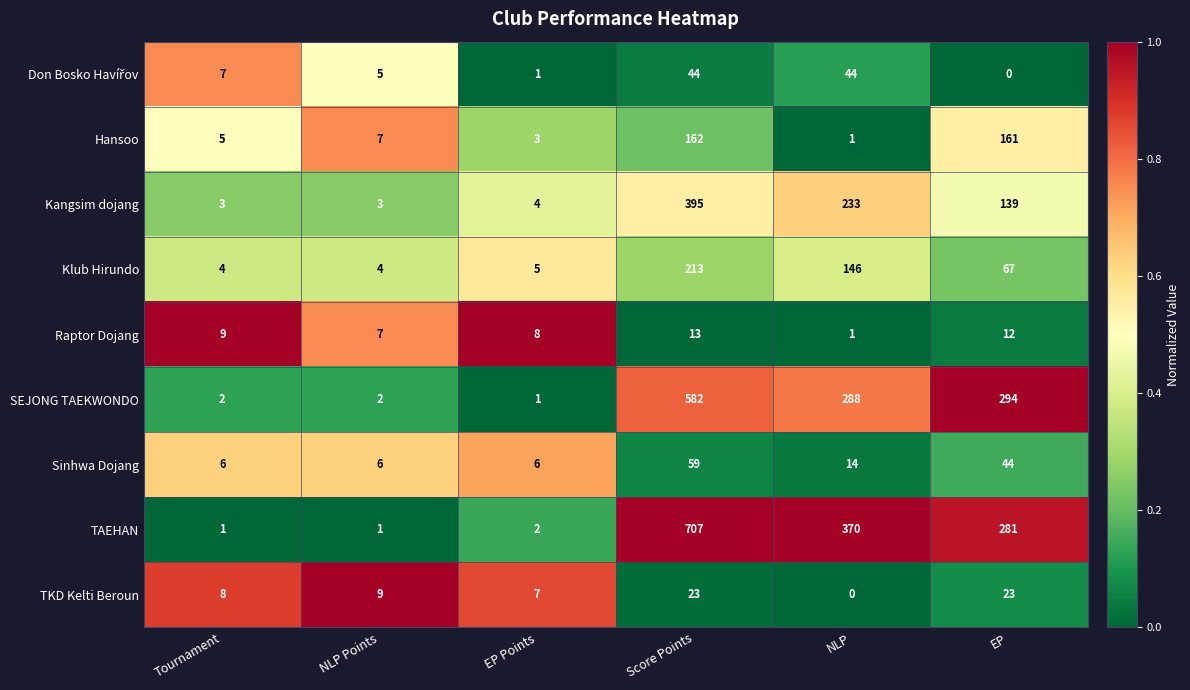

Where is Kangsim dojang nearest to the value 199?

NLP